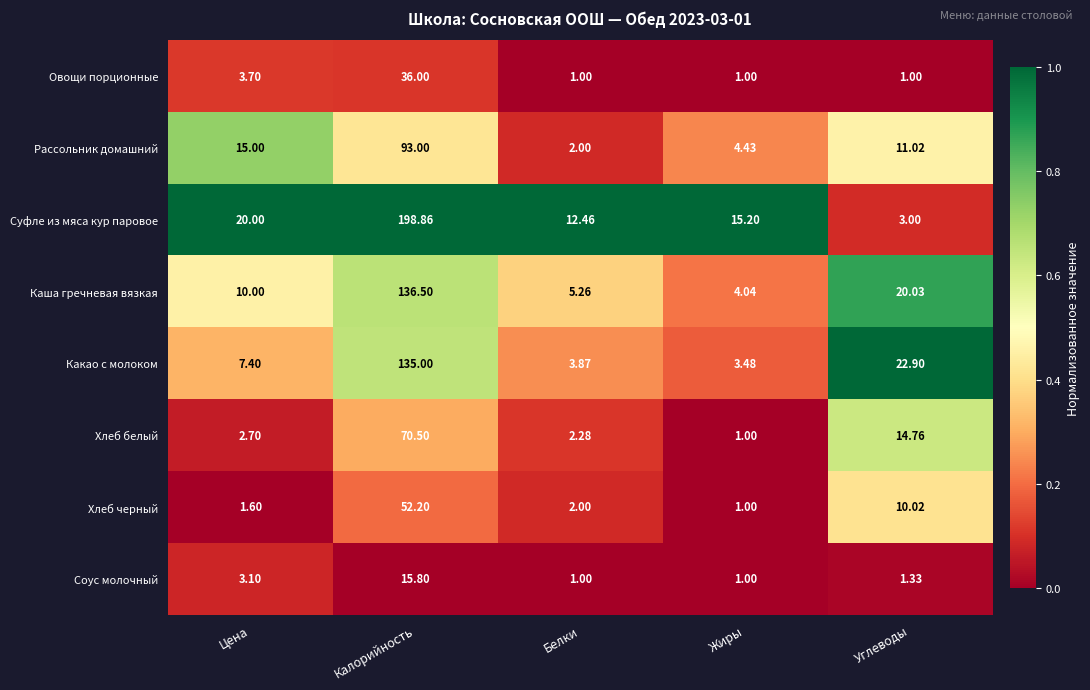

At which category is the sum across all series the highest?

Калорийность